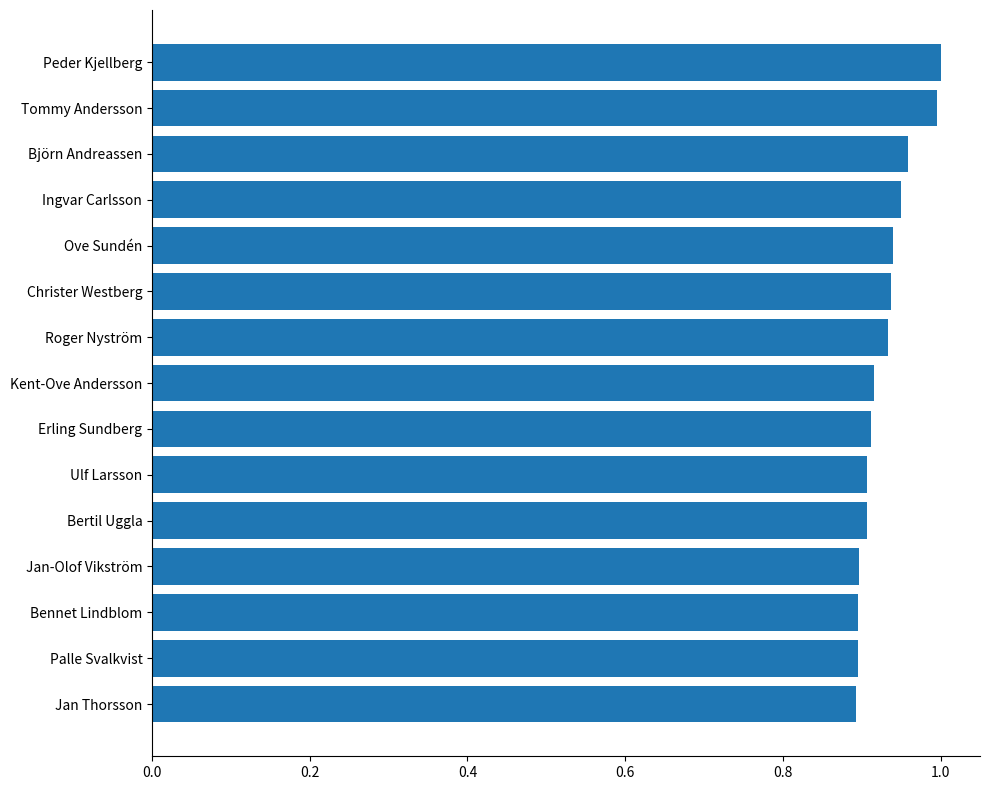

Does the chart contain stacked bars?

No